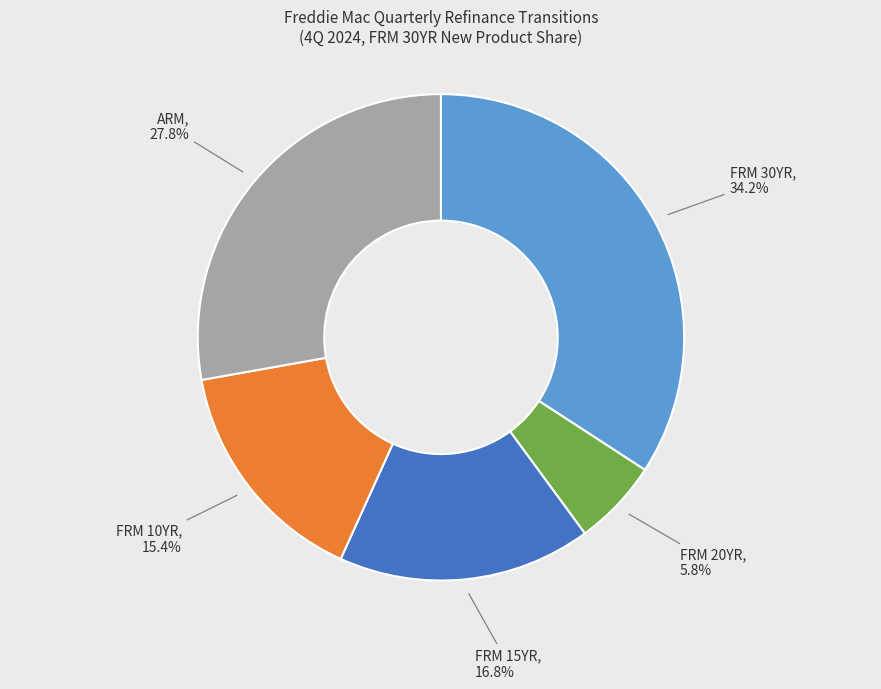

Combined, do FRM 10YR and FRM 20YR account for over 50%?

No